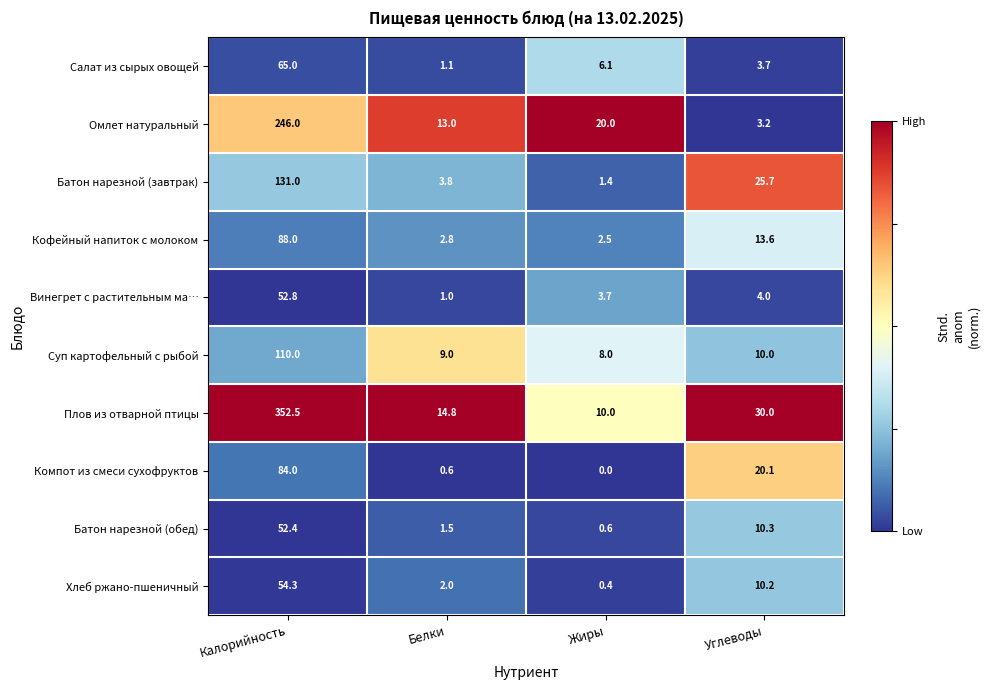

What is the difference between the highest and lowest values at Жиры?

20.0